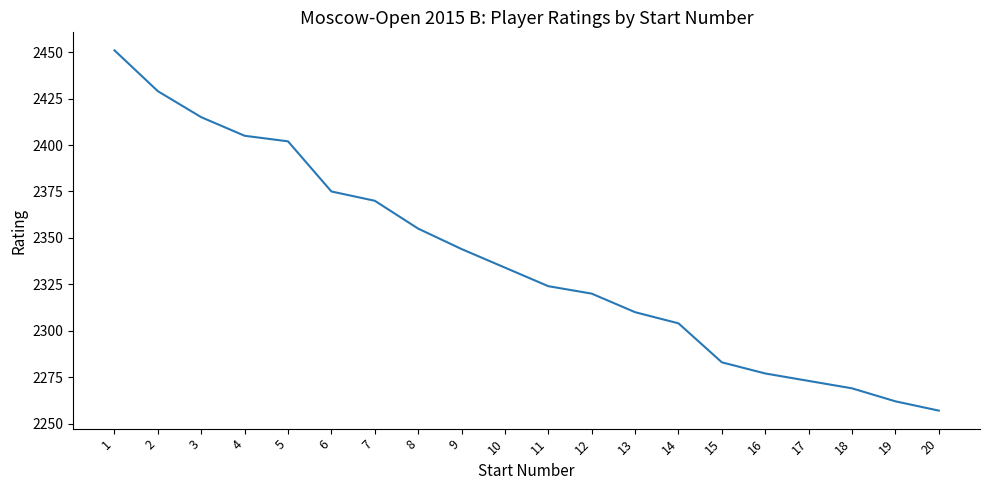

Which label corresponds to the smallest value in the chart?

20